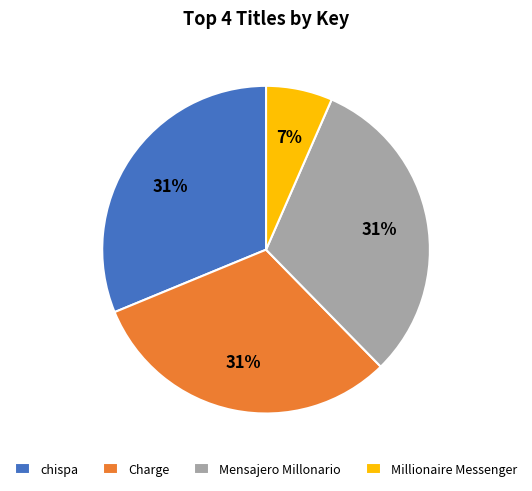

To the nearest percent, what is the average slice percentage?

25%